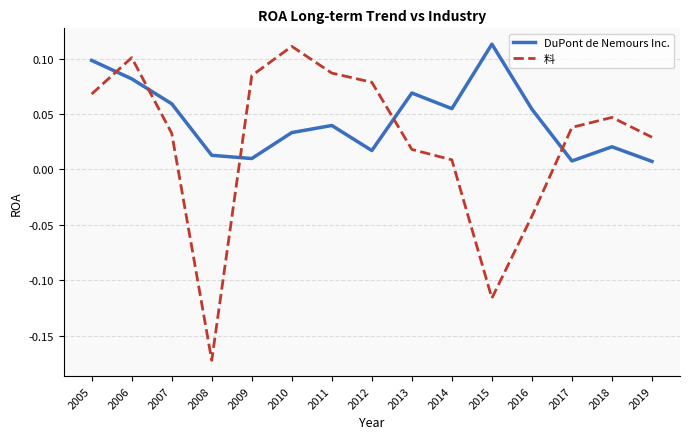

How many interior local peaks does the 料 series have?

3